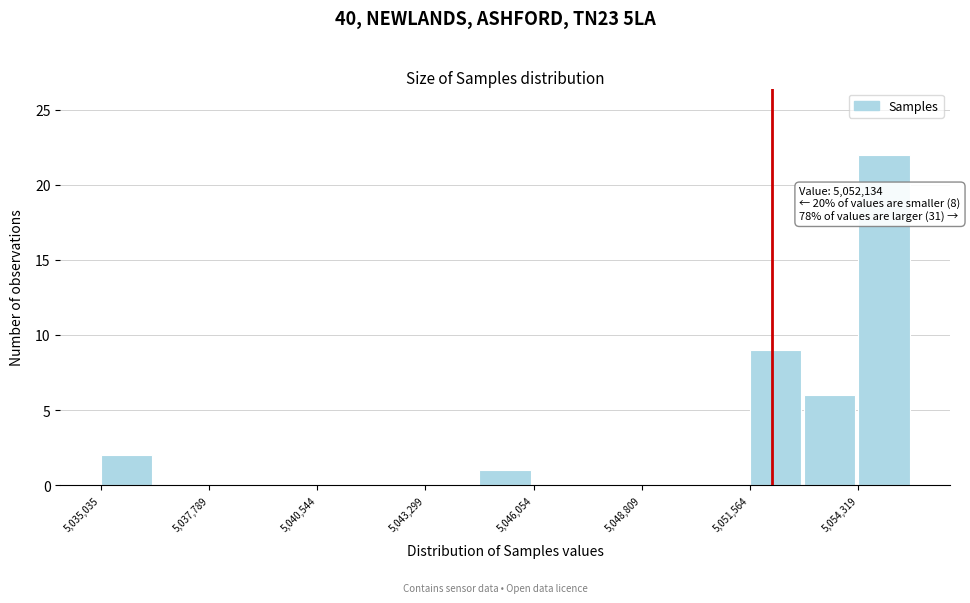

Around what value on the x-axis is the tallest bar? Give the approximate position of its centre, as read against the axis.

5055000